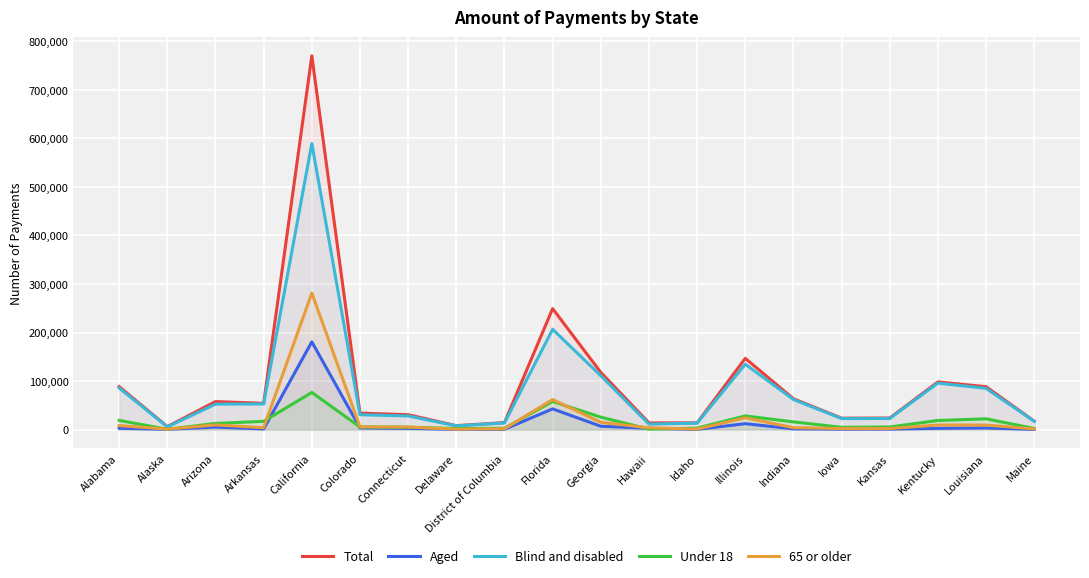

What is the approximate value of Under 18 at Illinois?

28169